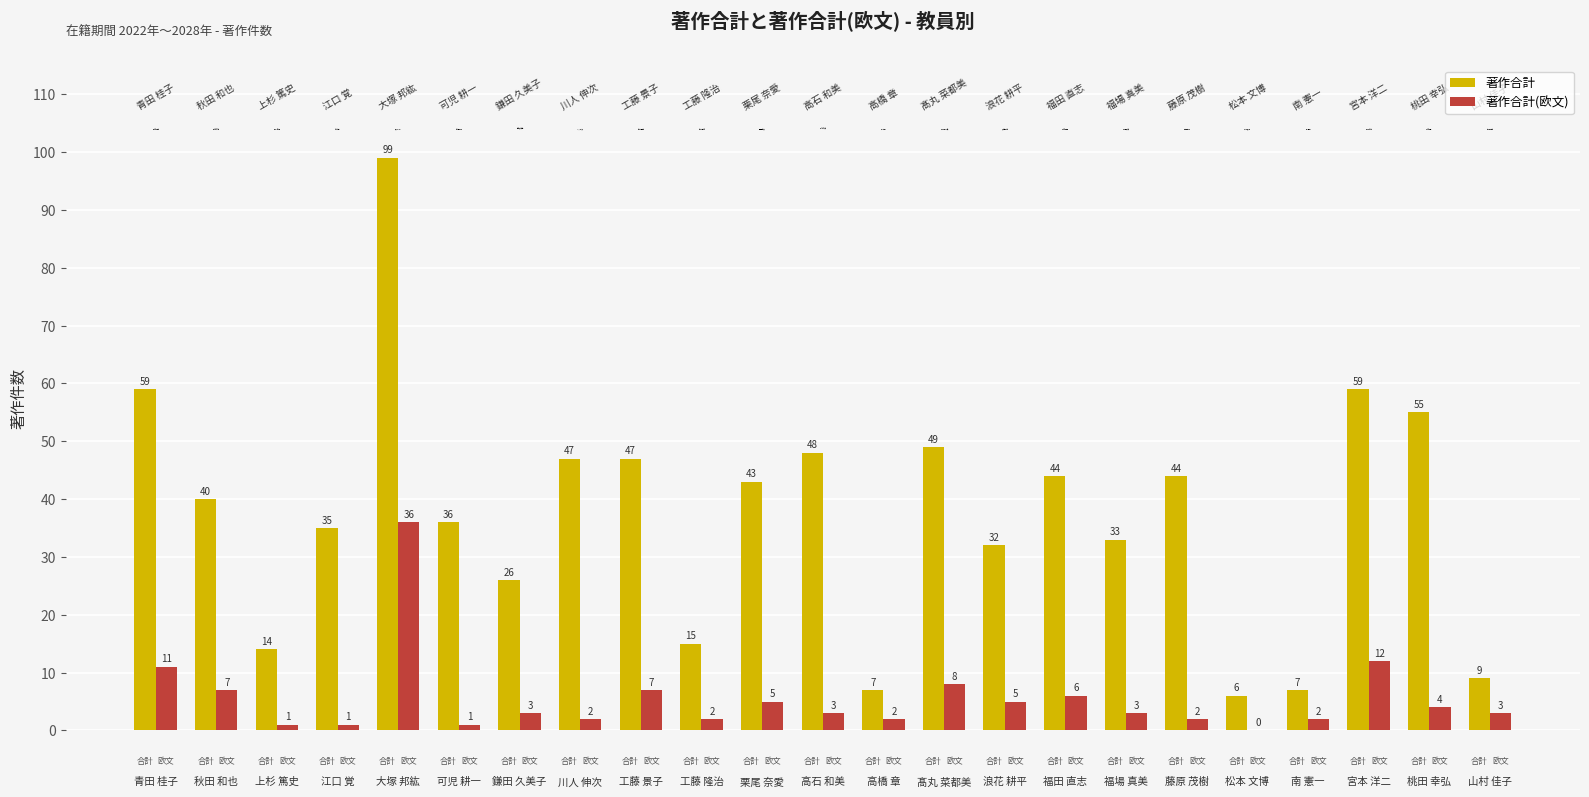

Which series has the largest total across all categories?

著作合計